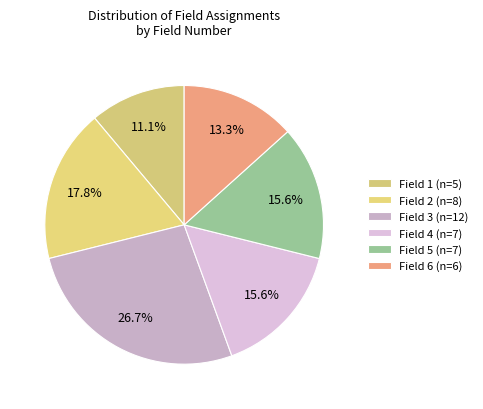

How many slices are in this pie chart?

6